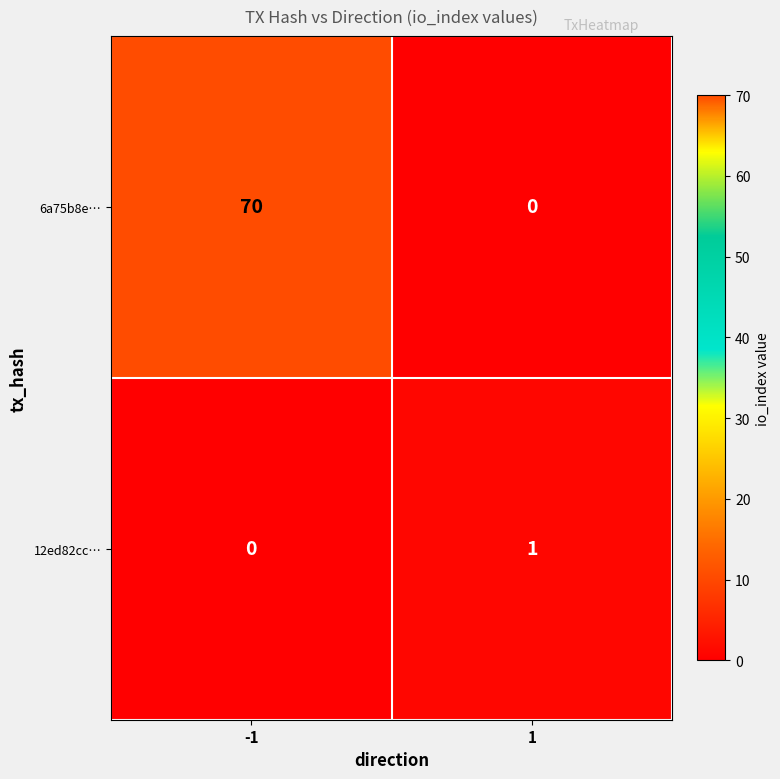

What is the sum of all 6a75b8e… values?

70